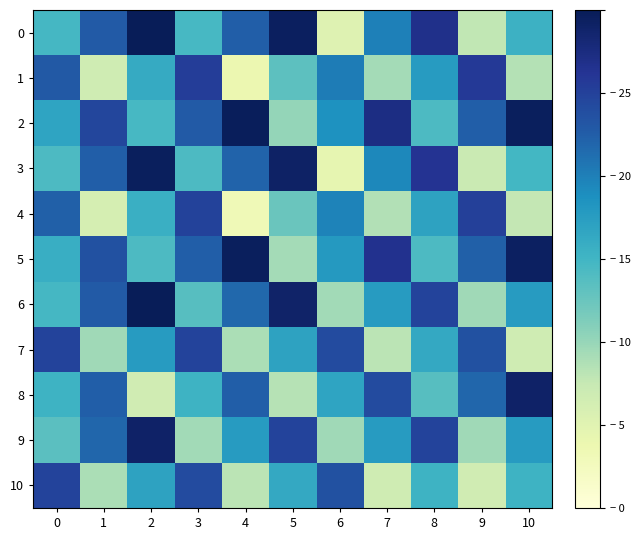

At which category does the chart reach its minimum across all series?

4